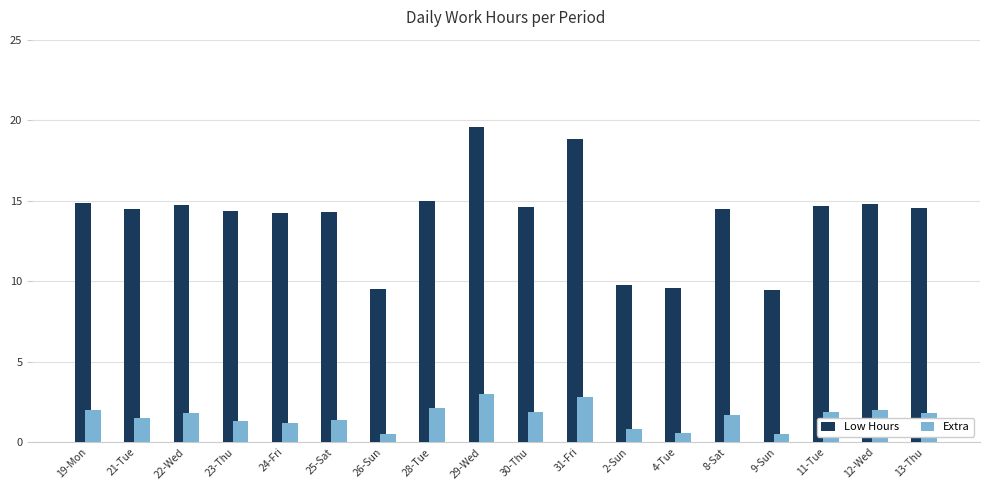

At 31-Fri, list the series in order from smallest to largest.

Extra, Low Hours